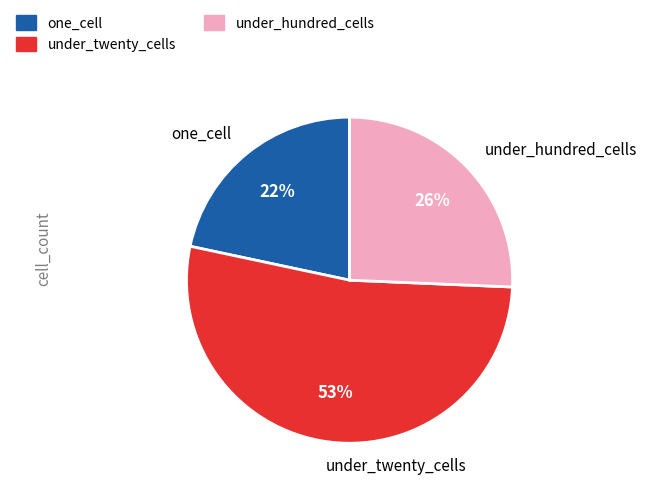

Which has a higher value, under_twenty_cells or one_cell?

under_twenty_cells